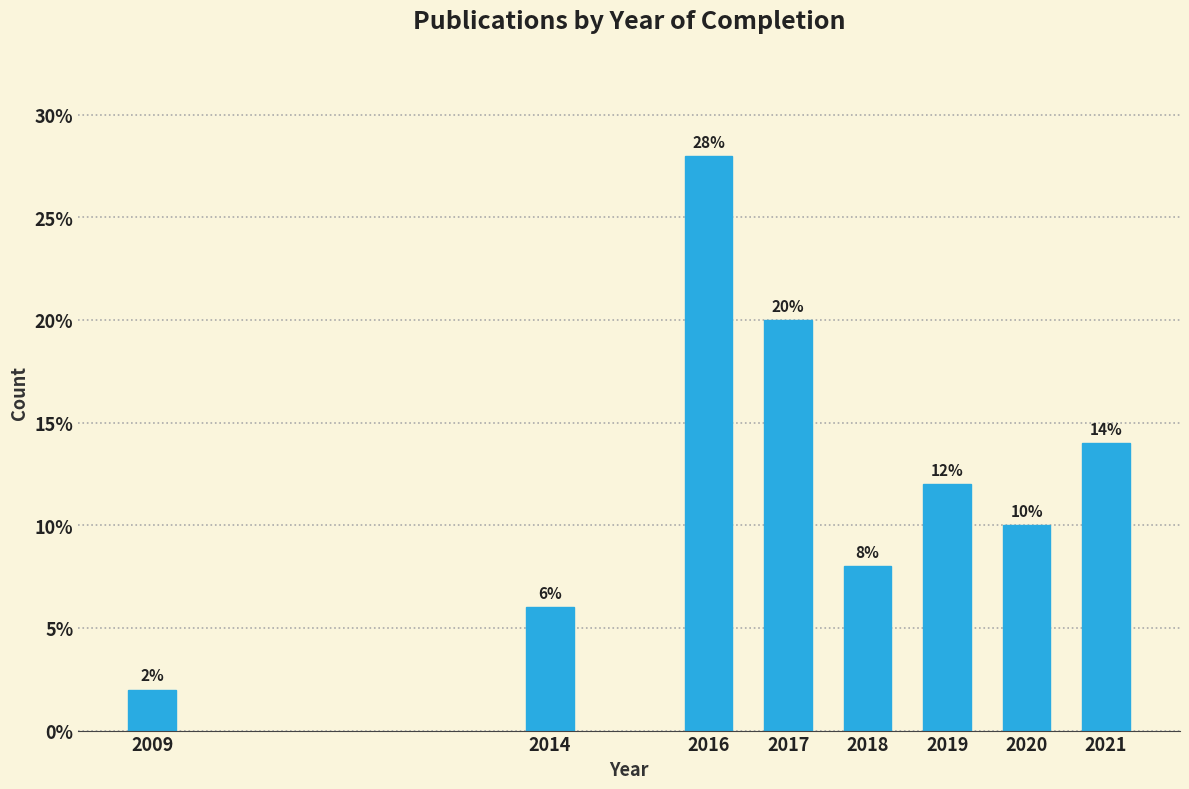

Reading left to right, extract all data points from this chart.

2.0	6.0	28.0	20.0	8.0	12.0	10.0	14.0